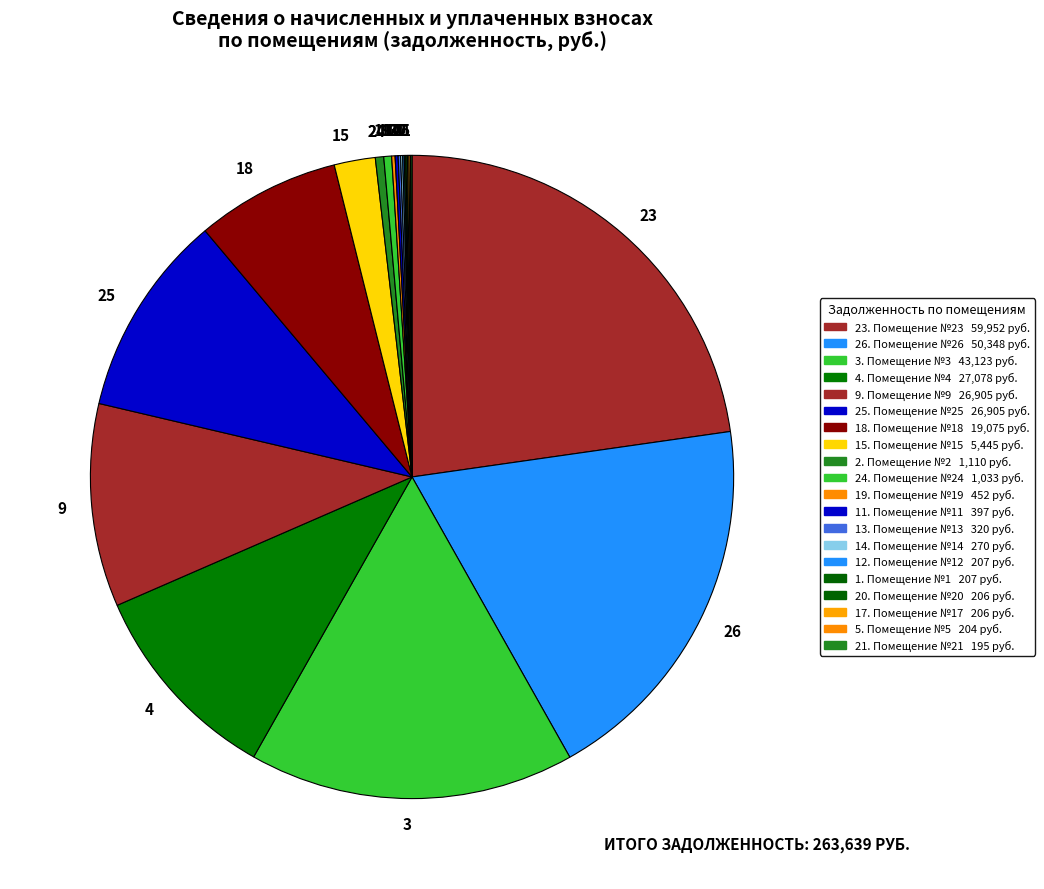

Does any single category account for the majority?

No